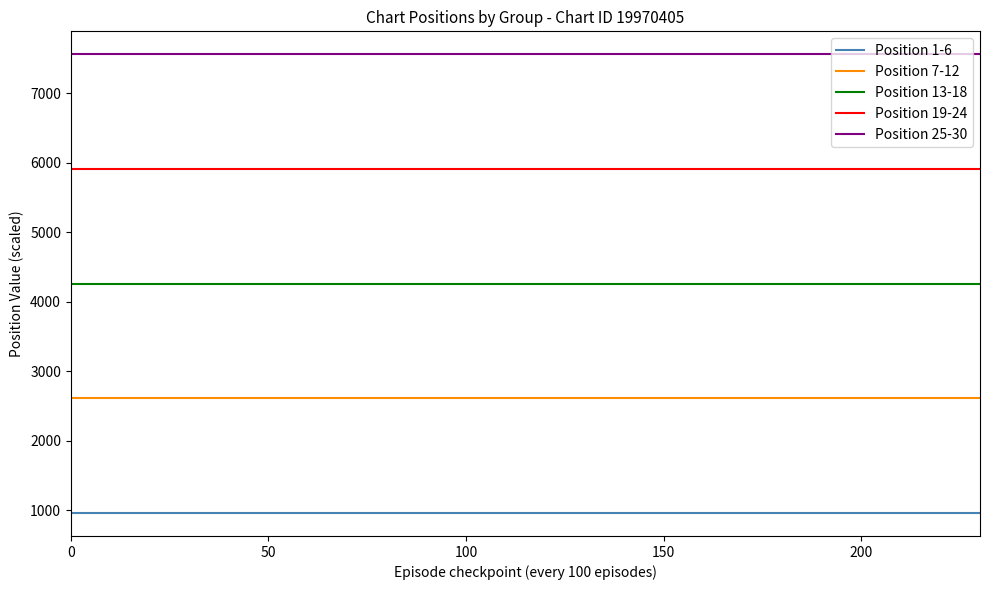

Rank the series by their average value, from lowest to highest.

Position 1-6, Position 7-12, Position 13-18, Position 19-24, Position 25-30